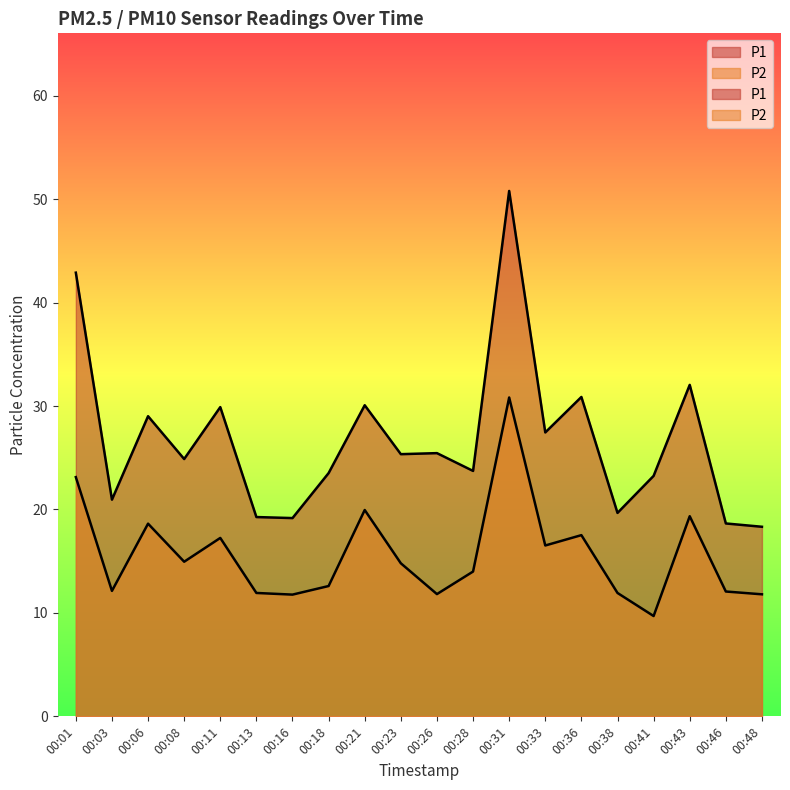

True or false: P2 has a value of 49.0 at 00:31.

False